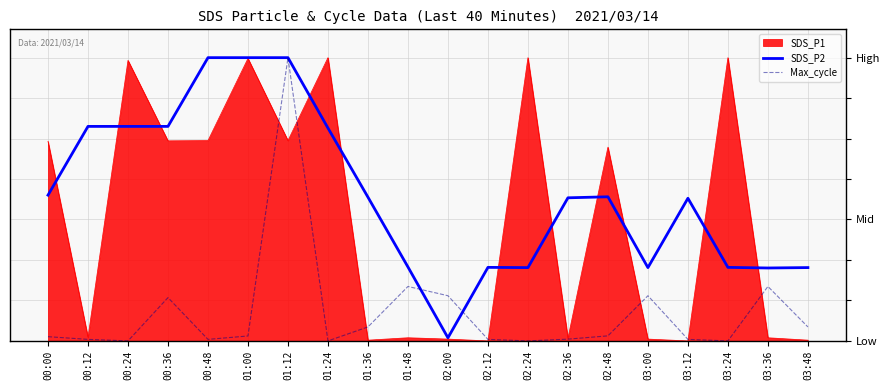

What are all the series names shown in the legend?

SDS_P1, SDS_P2, Max_cycle